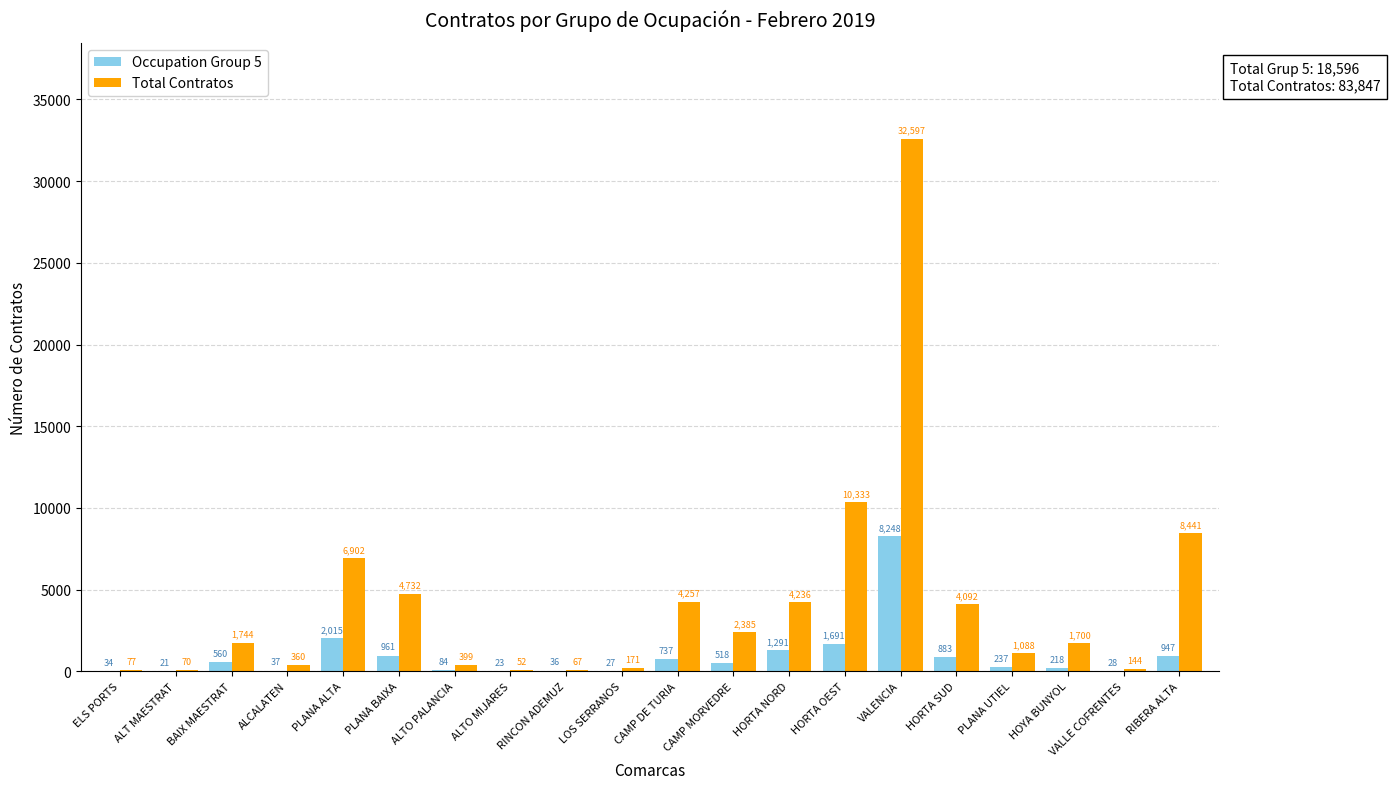

Read the Total Contratos value at RIBERA ALTA.

8441